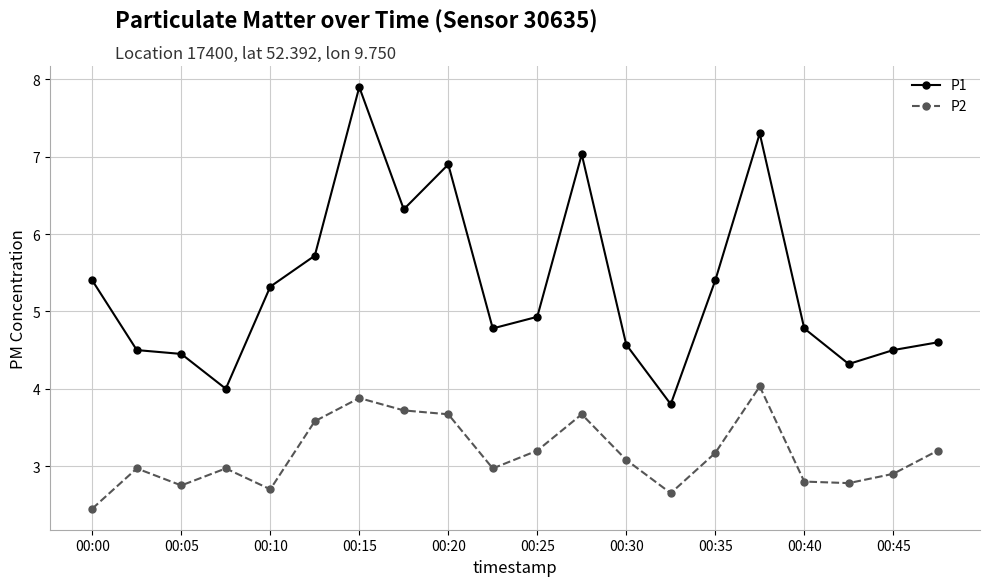

At how many categories does at least one series exceed 5?

9